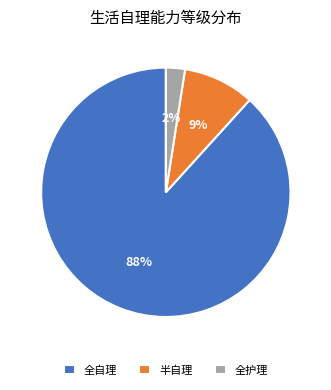

To the nearest percent, what is the combined percentage of 全自理 and 半自理?

98%